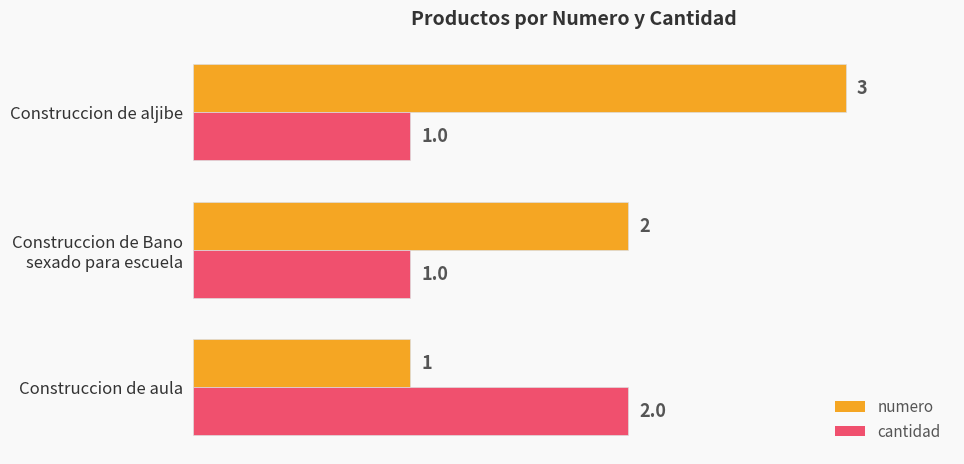

What are all the series names shown in the legend?

numero, cantidad